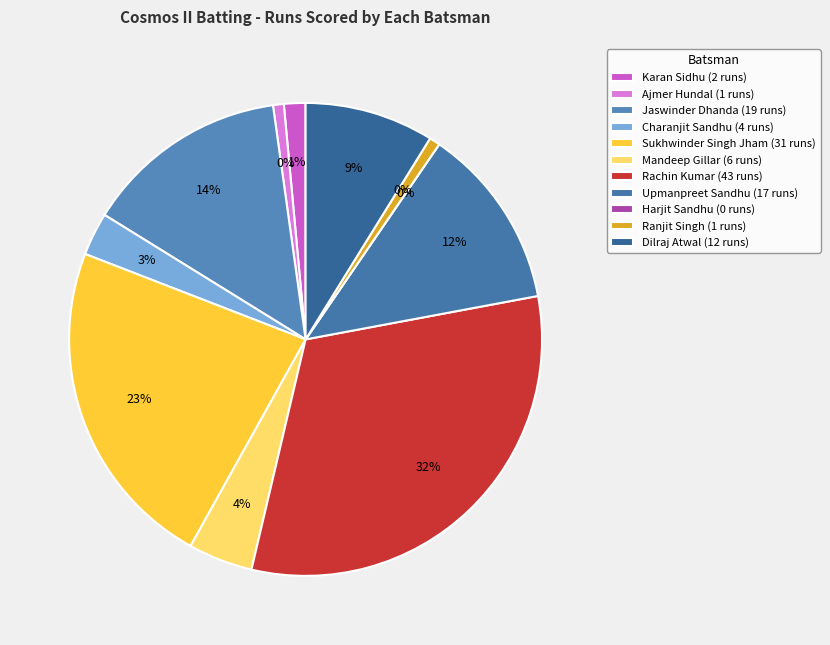

Rank the categories by value from lowest to highest.

Harjit Sandhu, Ajmer Hundal, Ranjit Singh, Karan Sidhu, Charanjit Sandhu, Mandeep Gillar, Dilraj Atwal, Upmanpreet Sandhu, Jaswinder Dhanda, Sukhwinder Singh Jham, Rachin Kumar